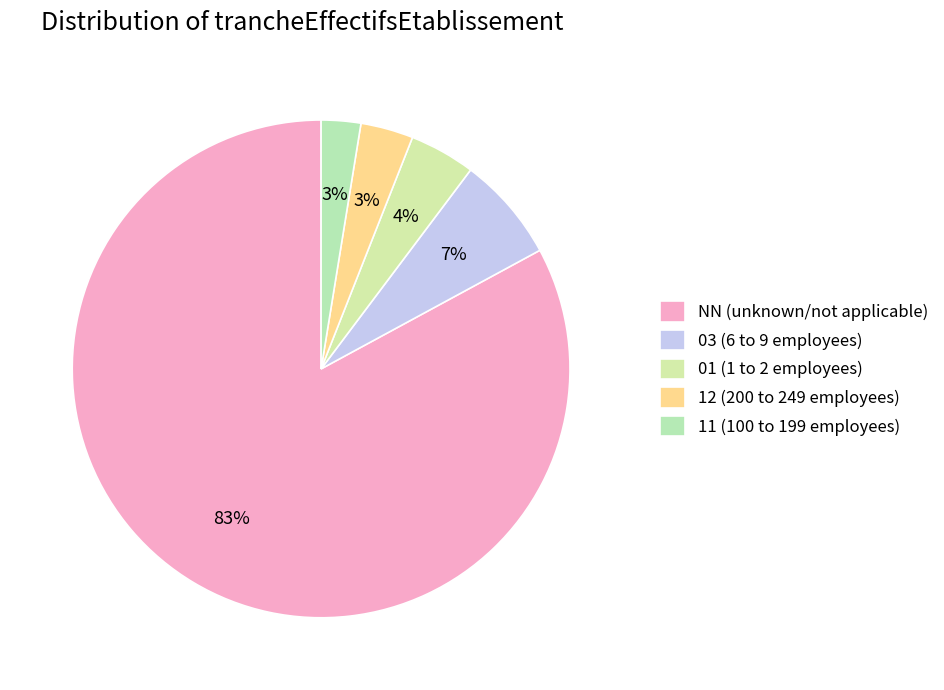

Which has a higher value, 03 or 11?

03